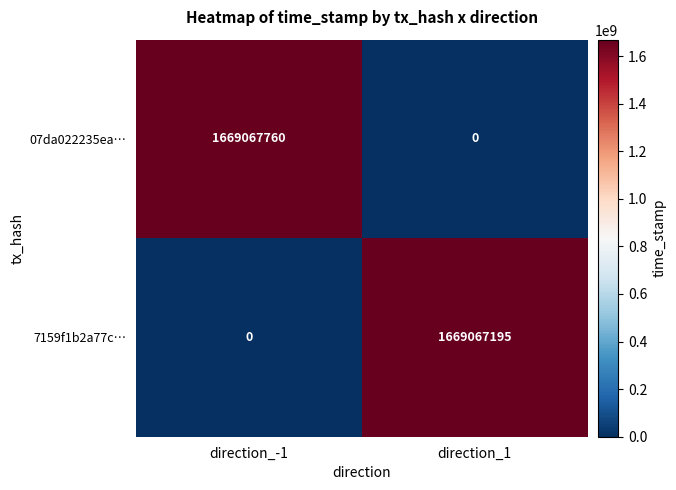

True or false: 07da022235ea… has a value of 1031639710 at direction_-1.

False